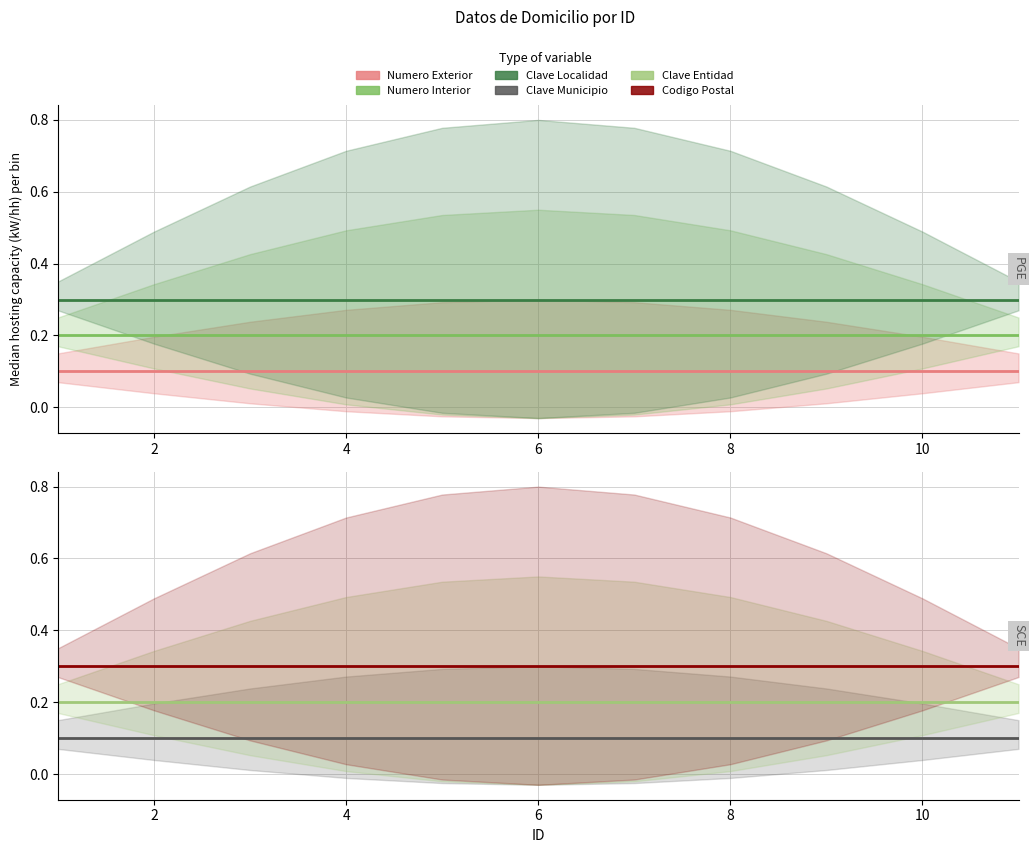

True or false: Numero Interior and Numero Exterior intersect in this chart.

False